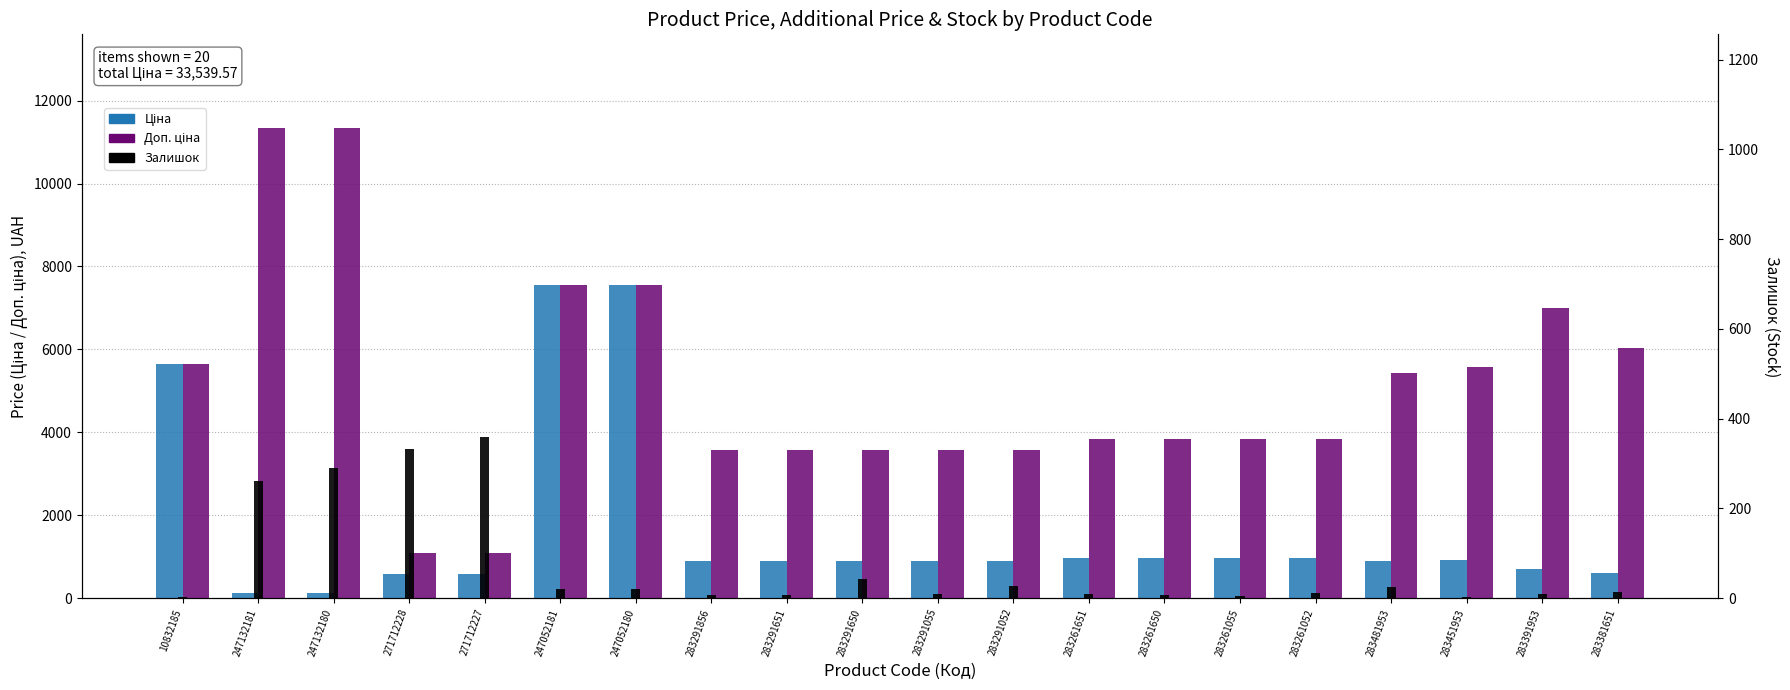

At which category does the chart reach its peak across all series?

247132181